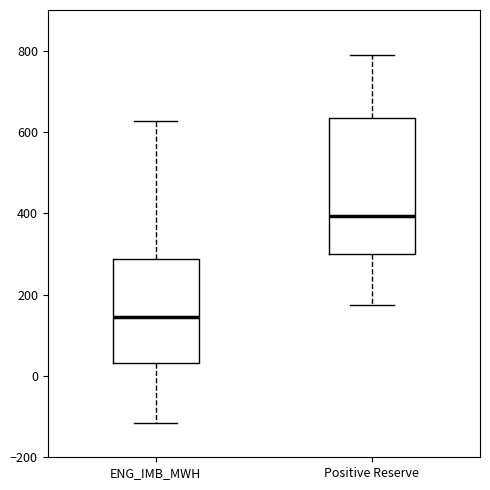

Which box has the lowest median line?

ENG_IMB_MWH